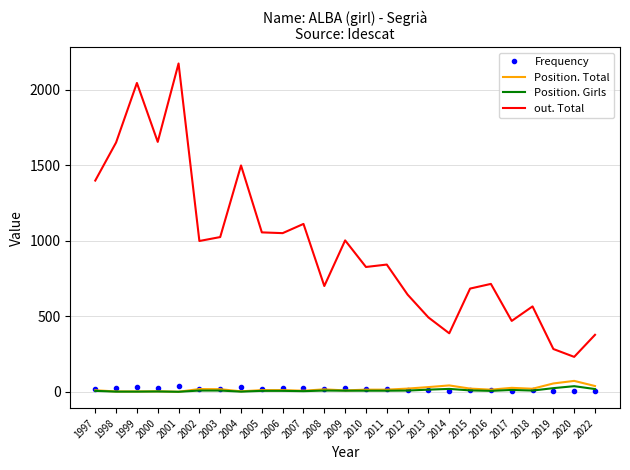

What is the total value across all series at 2001?

2213